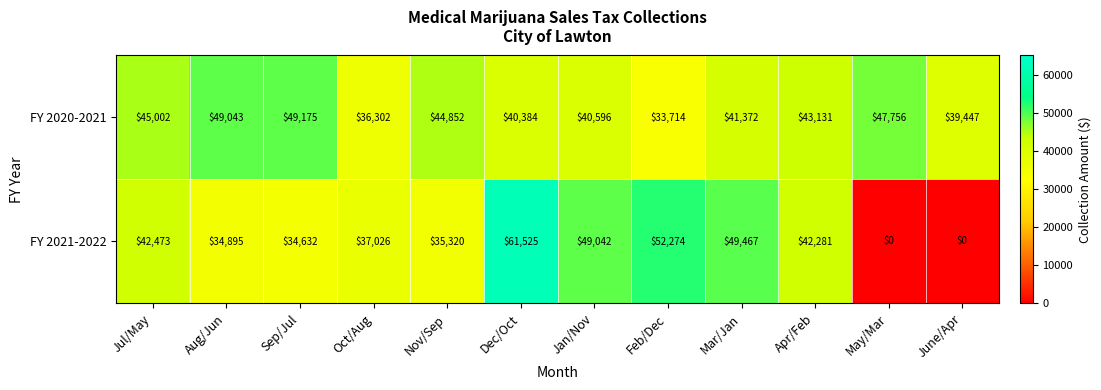

How many categories are shown in the chart?

12